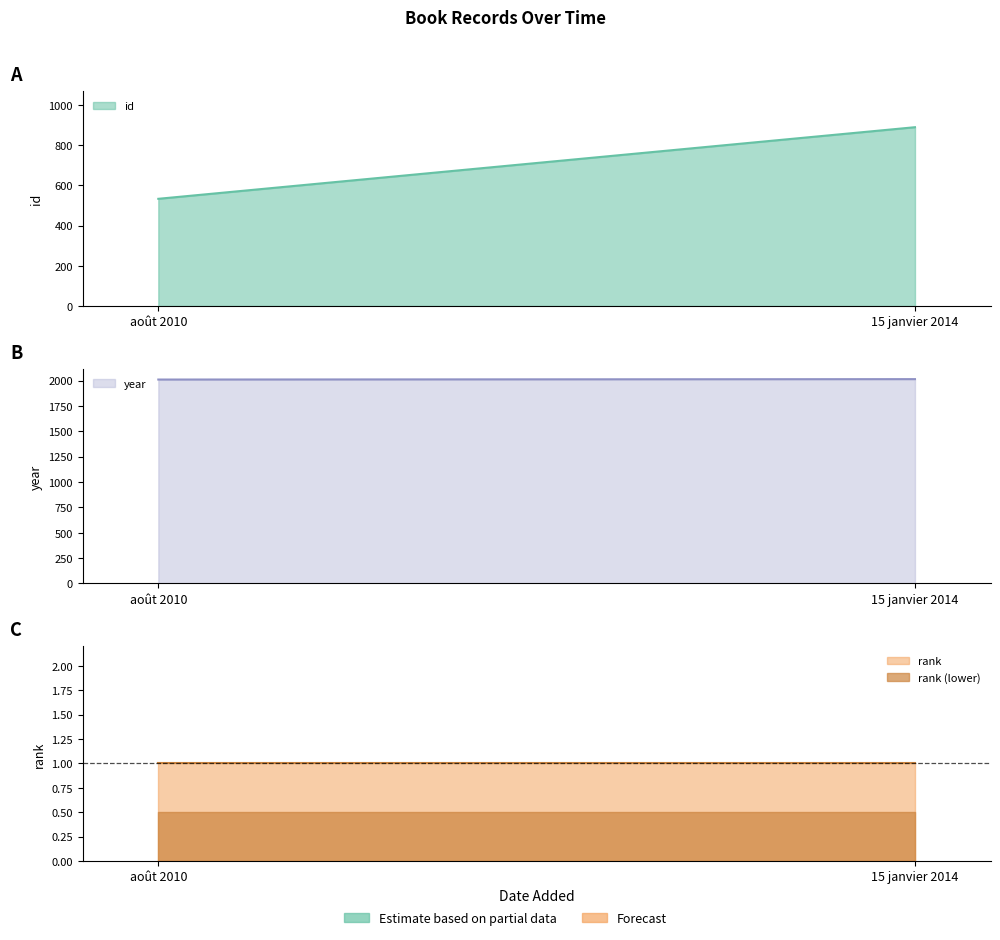

Which has a higher value, août 2010 or 15 janvier 2014?

15 janvier 2014